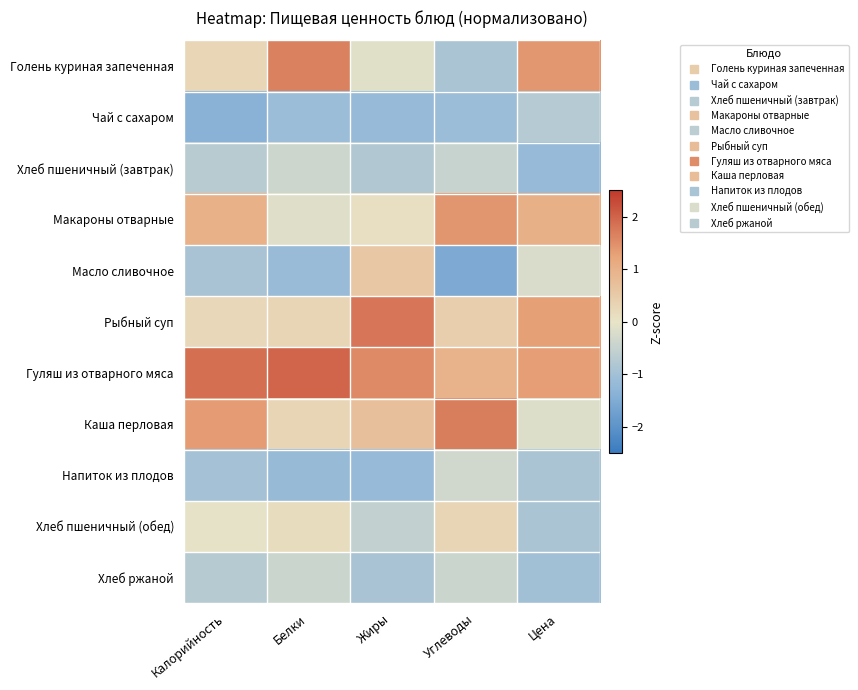

Reading left to right, list all the values displayed in this chart.

Голень куриная запеченная: Калорийность=0.3	Белки=1.6	Жиры=-0.1	Углеводы=-0.9	Цена=1.4
Чай с сахаром: Калорийность=-1.4	Белки=-1.1	Жиры=-1.2	Углеводы=-1.1	Цена=-0.7
Хлеб пшеничный (завтрак): Калорийность=-0.7	Белки=-0.4	Жиры=-0.8	Углеводы=-0.5	Цена=-1.2
Макароны отварные: Калорийность=1.0	Белки=-0.1	Жиры=0.1	Углеводы=1.4	Цена=1.0
Масло сливочное: Калорийность=-0.9	Белки=-1.1	Жиры=0.6	Углеводы=-1.5	Цена=-0.2
Рыбный суп: Калорийность=0.2	Белки=0.3	Жиры=1.8	Углеводы=0.4	Цена=1.3
Гуляш из отварного мяса: Калорийность=1.9	Белки=2.0	Жиры=1.5	Углеводы=1.0	Цена=1.3
Каша перловая: Калорийность=1.3	Белки=0.3	Жиры=0.7	Углеводы=1.7	Цена=-0.2
Напиток из плодов: Калорийность=-1.0	Белки=-1.2	Жиры=-1.2	Углеводы=-0.3	Цена=-0.9
Хлеб пшеничный (обед): Калорийность=-0.0	Белки=0.1	Жиры=-0.5	Углеводы=0.3	Цена=-0.9
Хлеб ржаной: Калорийность=-0.7	Белки=-0.4	Жиры=-0.9	Углеводы=-0.4	Цена=-1.0